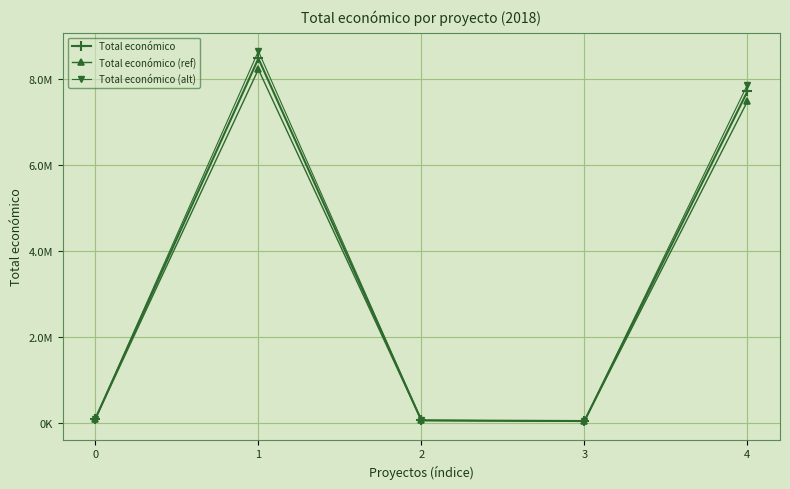

What are all the series names shown in the legend?

Total económico, Total económico (ref), Total económico (alt)